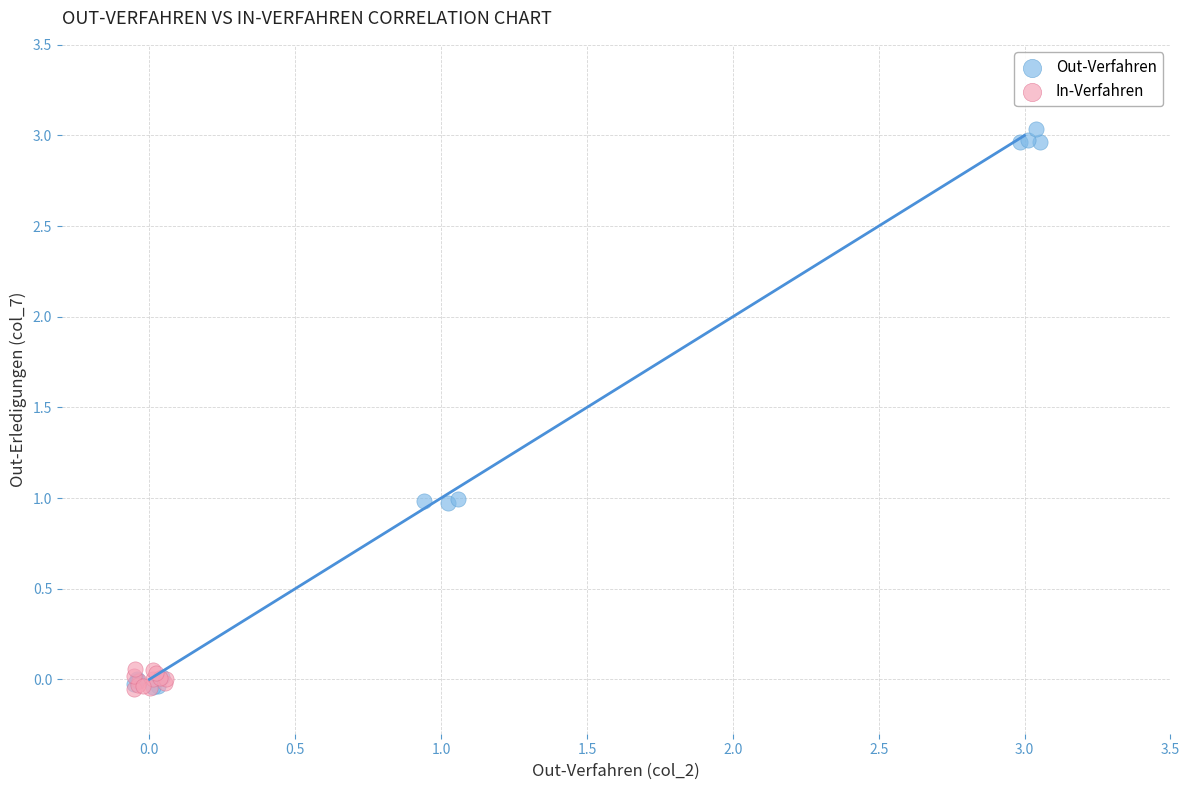

Which series contains the highest Y value?

Out-Verfahren